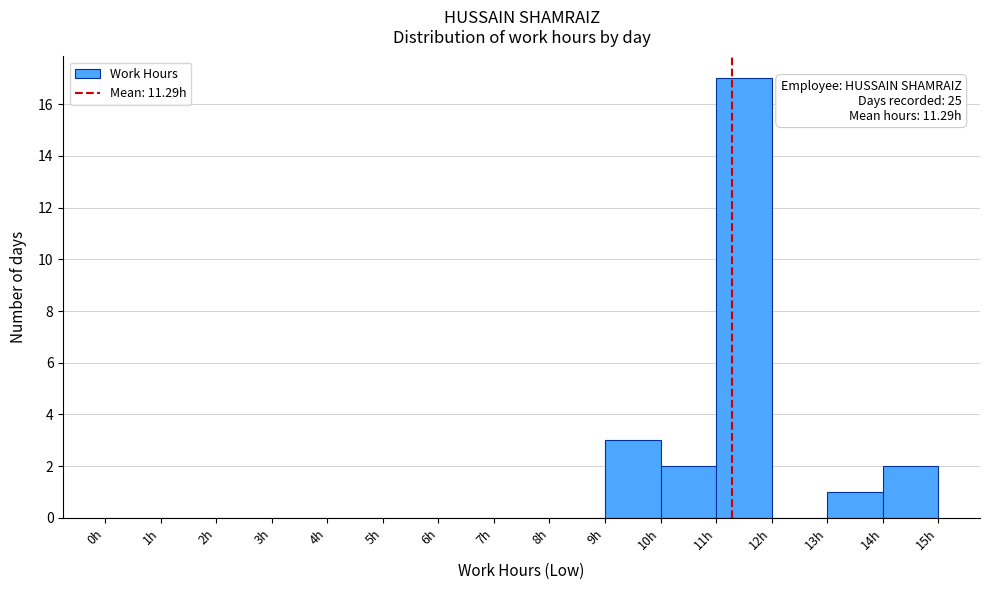

Which range on the x-axis has the tallest bar?

11 to 12